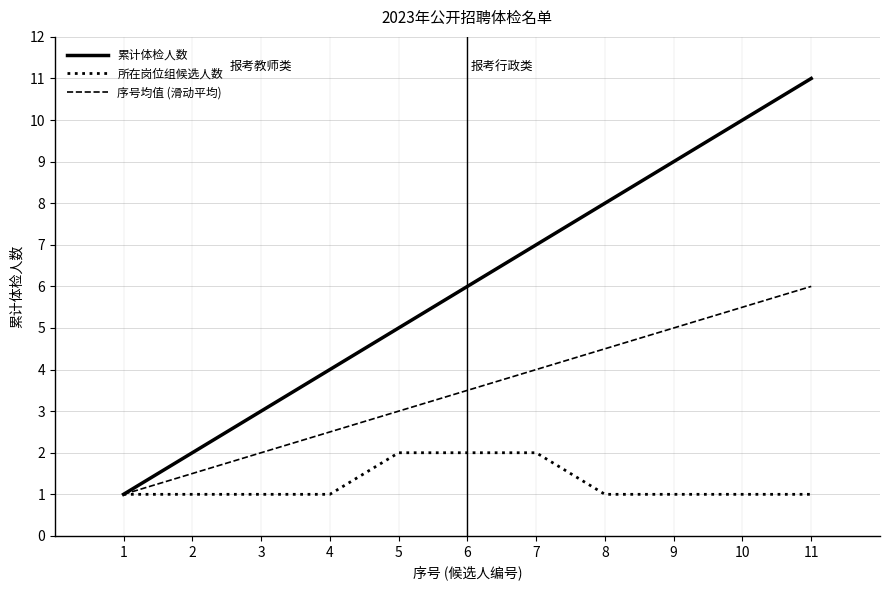

Between 3 and 7, which series saw the biggest shift?

累计体检人数